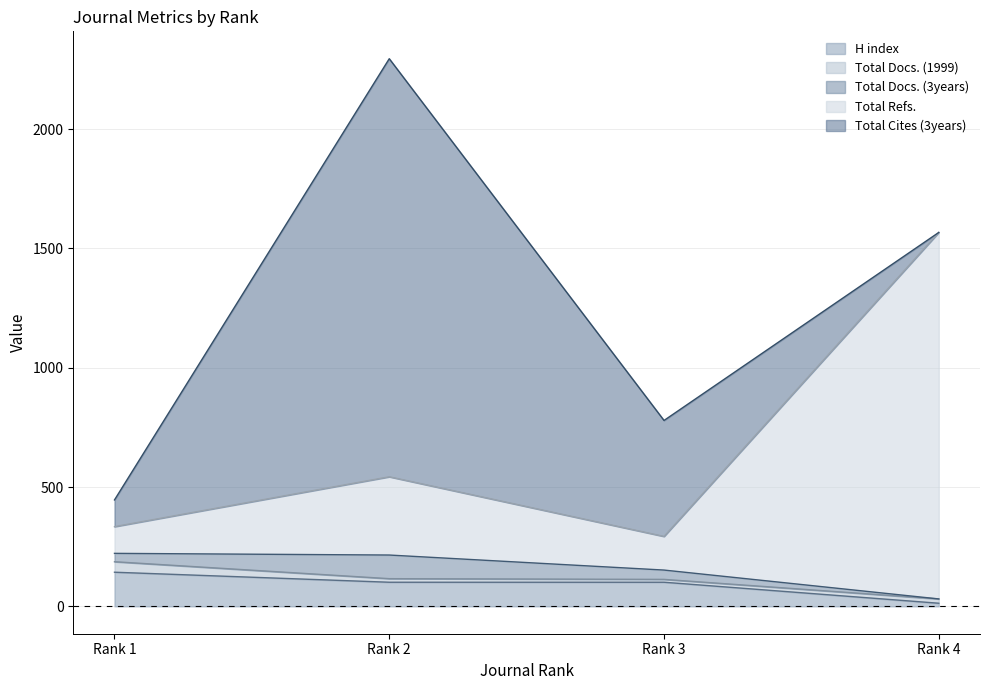

Which series ends up on top after the final intersection of Total Docs. (1999) and H index?

Total Docs. (1999)